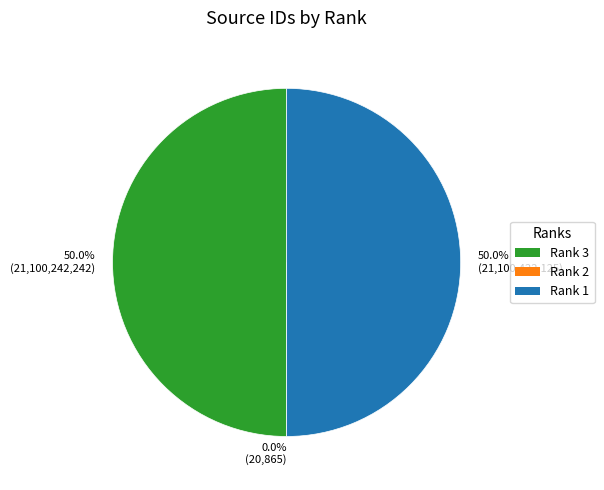

How much of the chart is everything except 50.0% (21,100,422,125)?

50.0%